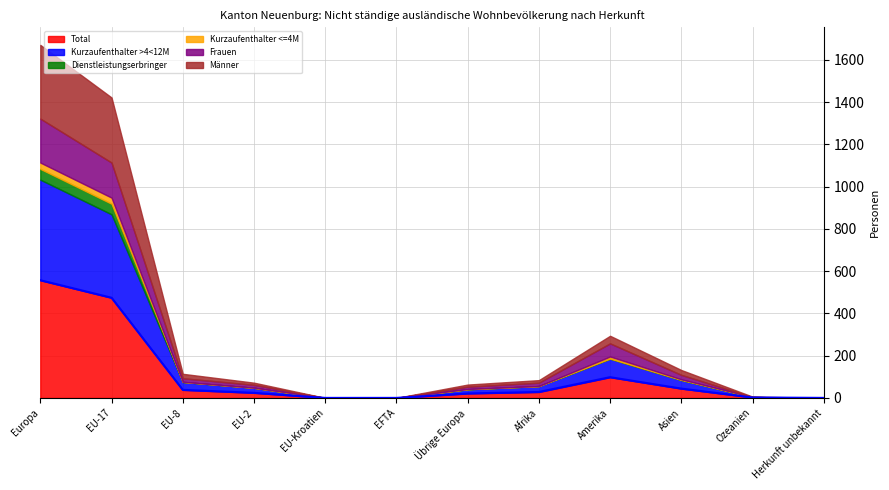

Which series has the widest spread of values?

Total